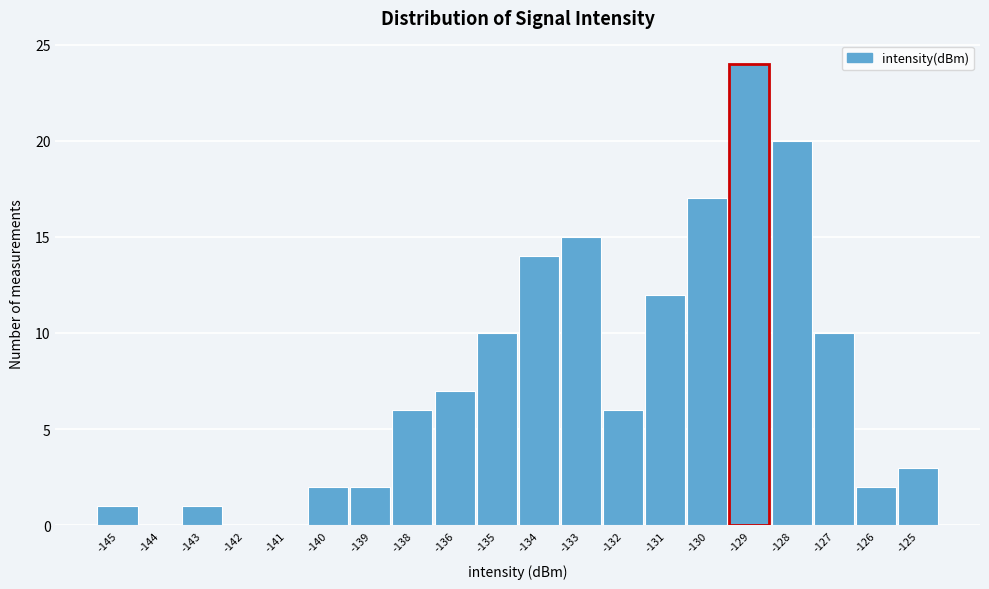

Reading right to left, list all the values displayed in this chart.

-125=3	-126=2	-127=10	-128=20	-129=24	-130=17	-131=12	-132=6	-133=15	-134=14	-135=10	-136=7	-138=6	-139=2	-140=2	-141=0	-142=0	-143=1	-144=0	-145=1